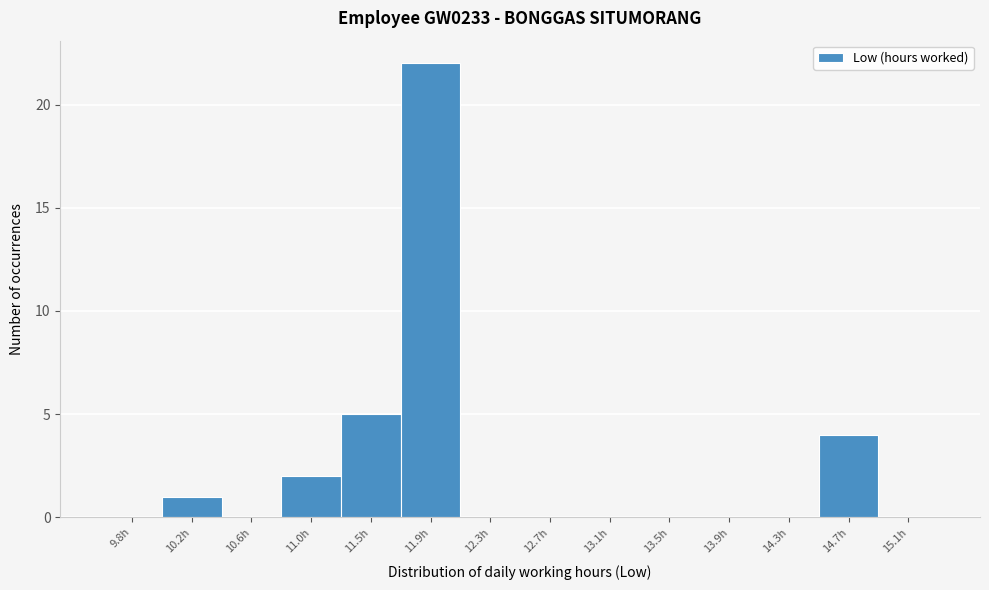

Reading right to left, list all the values displayed in this chart.

15.1h=0	14.7h=4	14.3h=0	13.9h=0	13.5h=0	13.1h=0	12.7h=0	12.3h=0	11.9h=22	11.5h=5	11.0h=2	10.6h=0	10.2h=1	9.8h=0